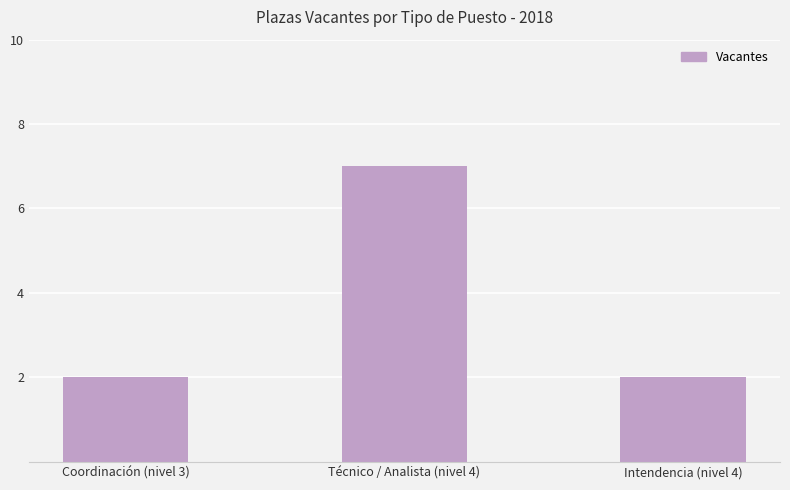

How many values are between 2 and 7?

3